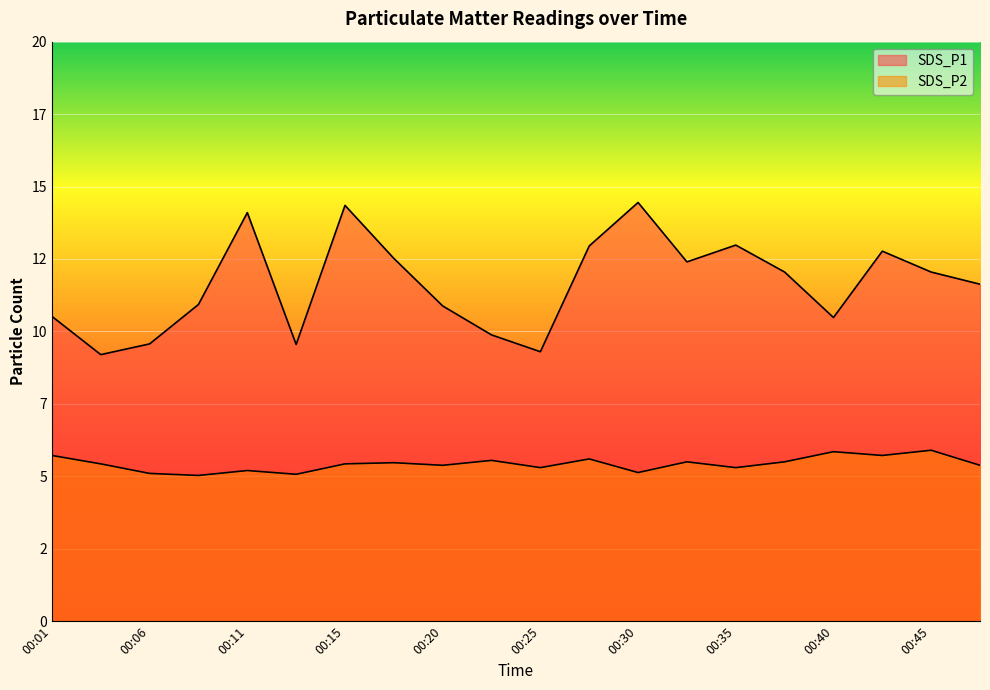

List the labels in order of SDS_P1 value, smallest first.

00:03, 00:25, 00:13, 00:06, 00:23, 00:40, 00:01, 00:20, 00:08, 00:48, 00:37, 00:45, 00:32, 00:18, 00:42, 00:28, 00:35, 00:11, 00:15, 00:30